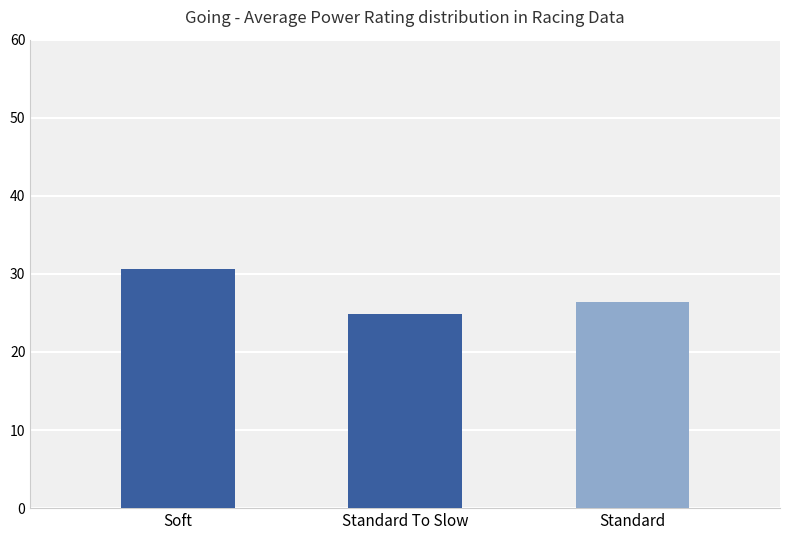

Reading left to right, what are all the values shown in this chart?

Soft=30.6	Standard To Slow=24.9	Standard=26.4